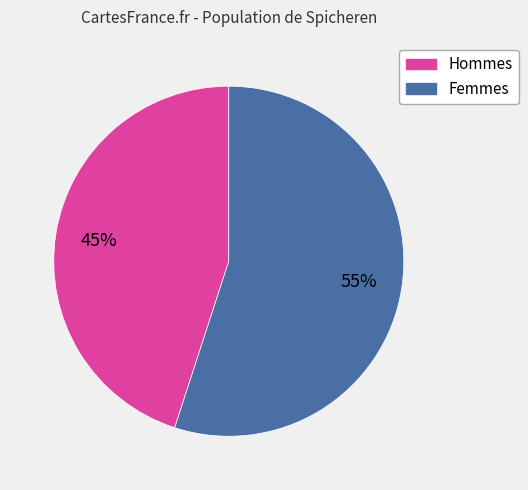

Rank the categories by value from lowest to highest.

Hommes, Femmes